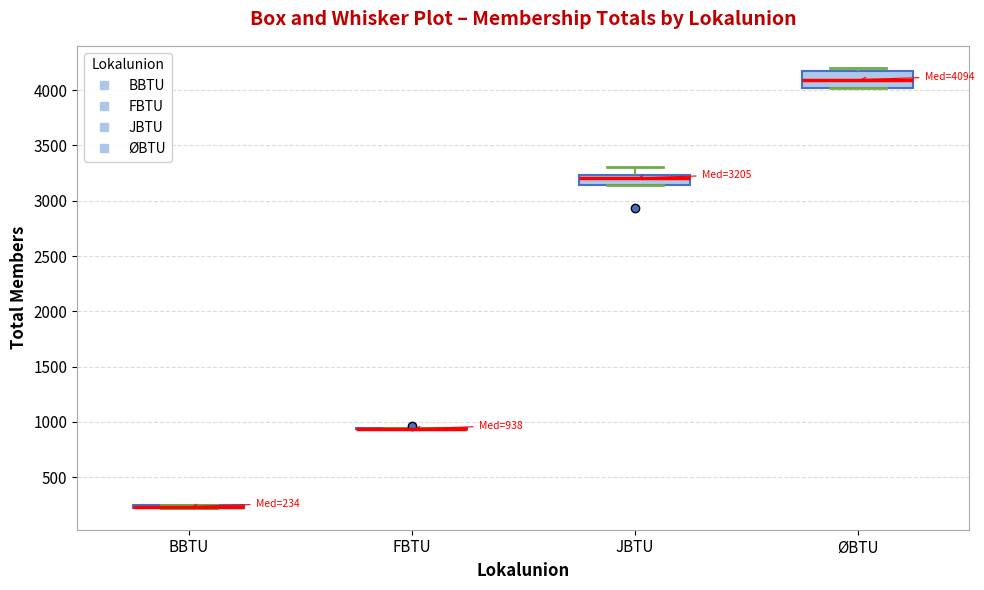

Comparing the boxes themselves (not the whiskers), which one is the tallest?

ØBTU